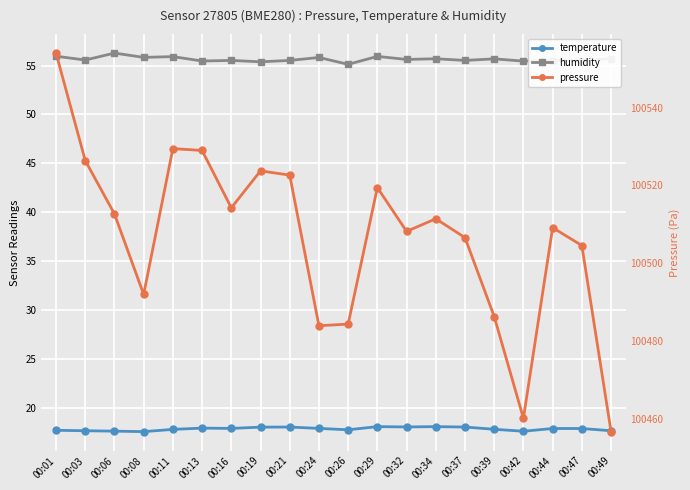

What is the difference between the highest and lowest values at 00:39?

100468.4